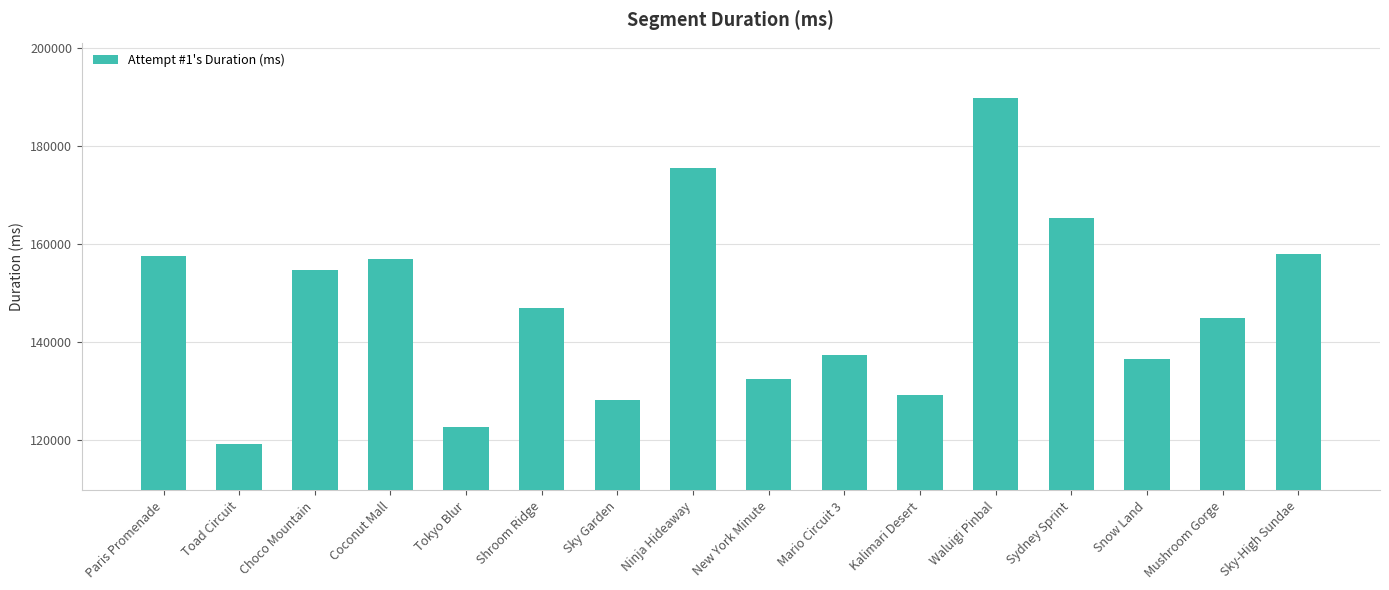

The chart shows a value of 137326 at Mario Circuit 3. True or false?

True